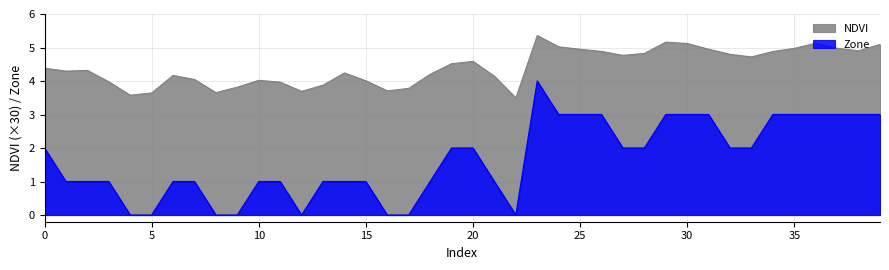

Between 33 and 34, which series saw the biggest shift?

Zone